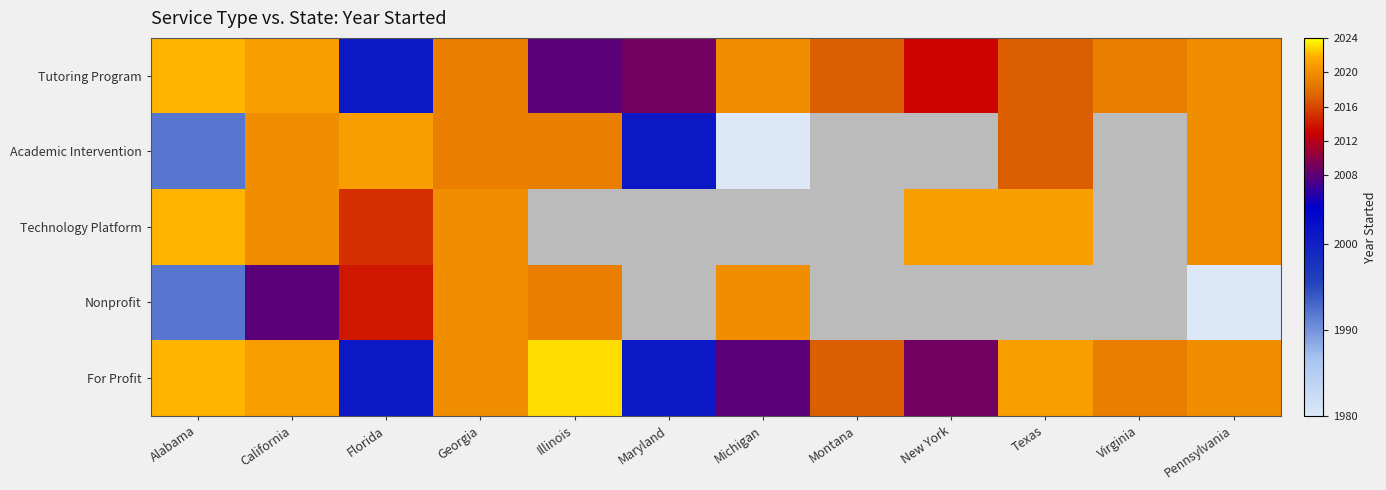

How many categories are shown in the chart?

12